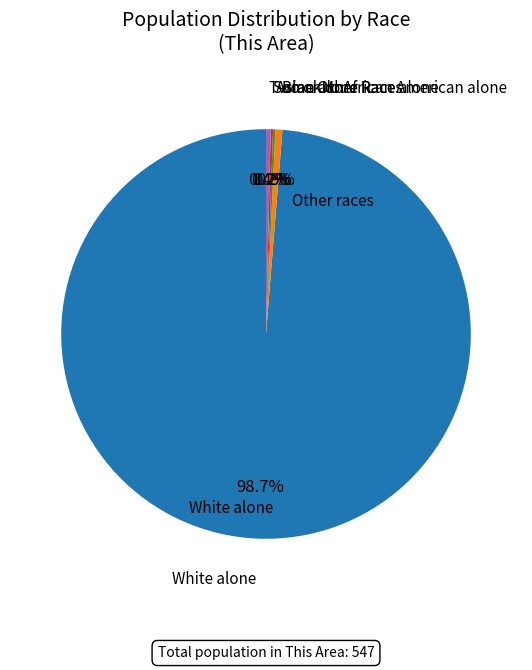

Is there a majority slice in this chart?

Yes